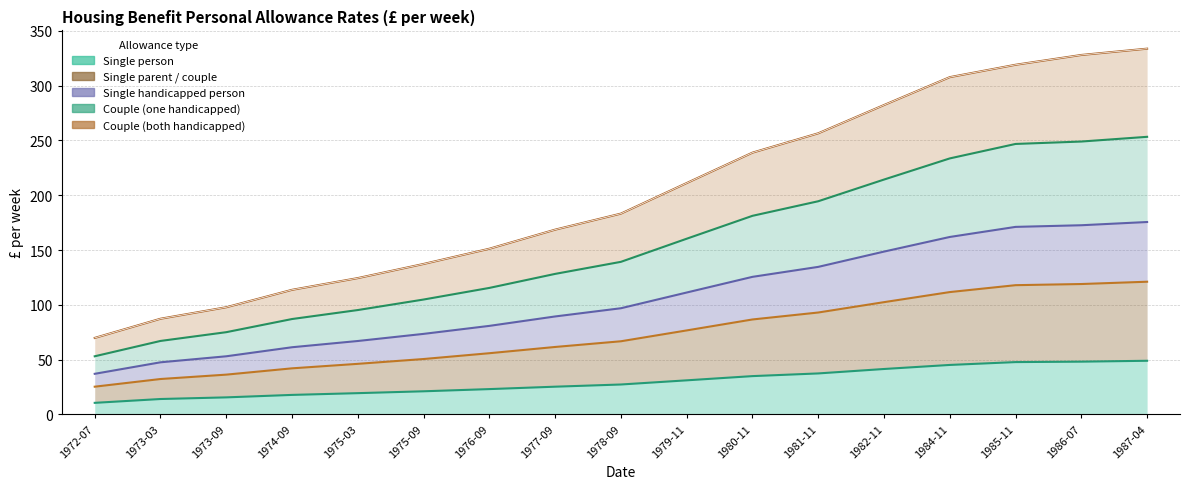

How many lines are shown in the chart?

5